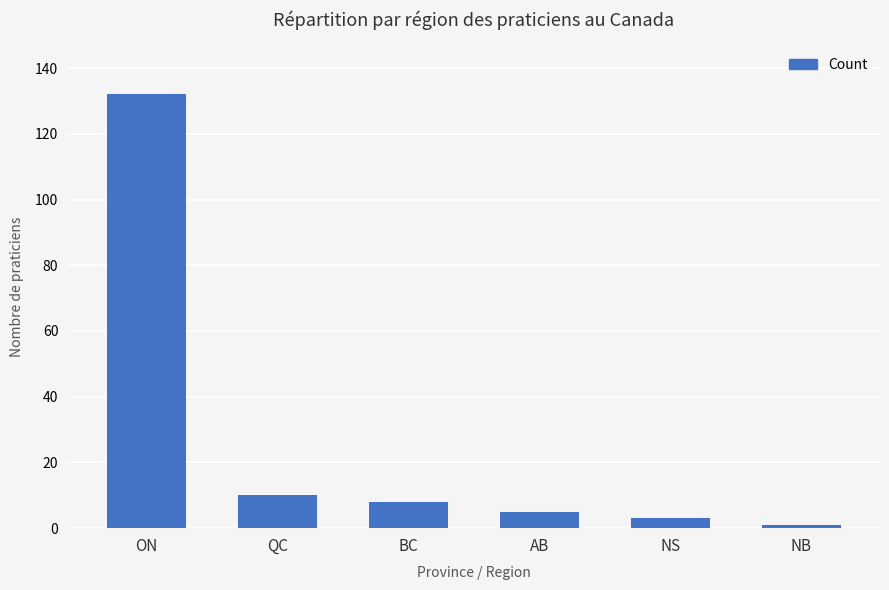

Count the number of categories in the chart.

6